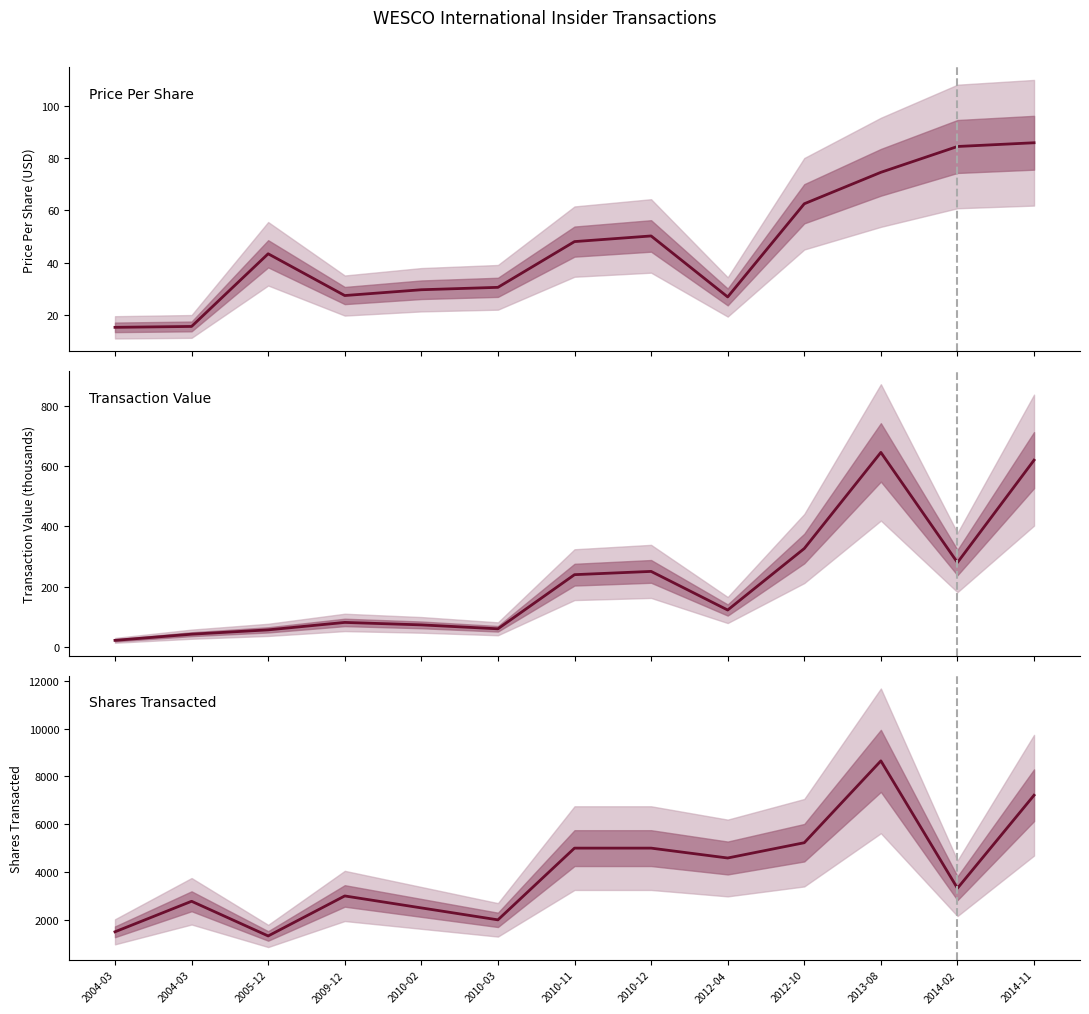

How many interior local valleys does the Transaction Price Per Share series have?

2